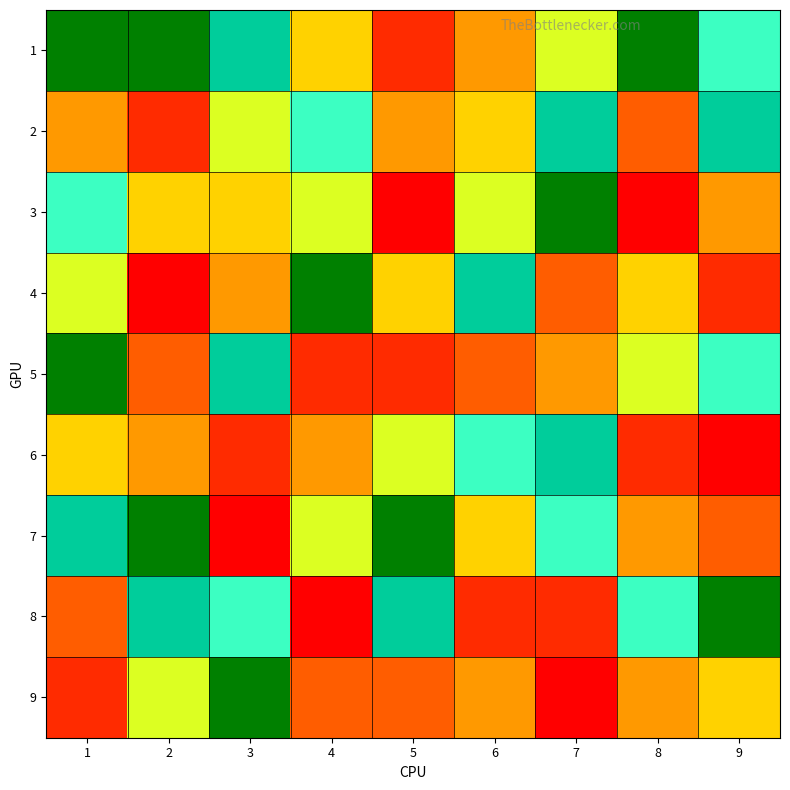

Reading left to right, transcribe all the data shown in this chart.

1: 1=9	2=9	3=8	4=5	5=2	6=4	7=6	8=9	9=7
2: 1=4	2=2	3=6	4=7	5=4	6=5	7=8	8=3	9=8
3: 1=7	2=5	3=5	4=6	5=1	6=6	7=9	8=1	9=4
4: 1=6	2=1	3=4	4=9	5=5	6=8	7=3	8=5	9=2
5: 1=9	2=3	3=8	4=2	5=2	6=3	7=4	8=6	9=7
6: 1=5	2=4	3=2	4=4	5=6	6=7	7=8	8=2	9=1
7: 1=8	2=9	3=1	4=6	5=9	6=5	7=7	8=4	9=3
8: 1=3	2=8	3=7	4=1	5=8	6=2	7=2	8=7	9=9
9: 1=2	2=6	3=9	4=3	5=3	6=4	7=1	8=4	9=5